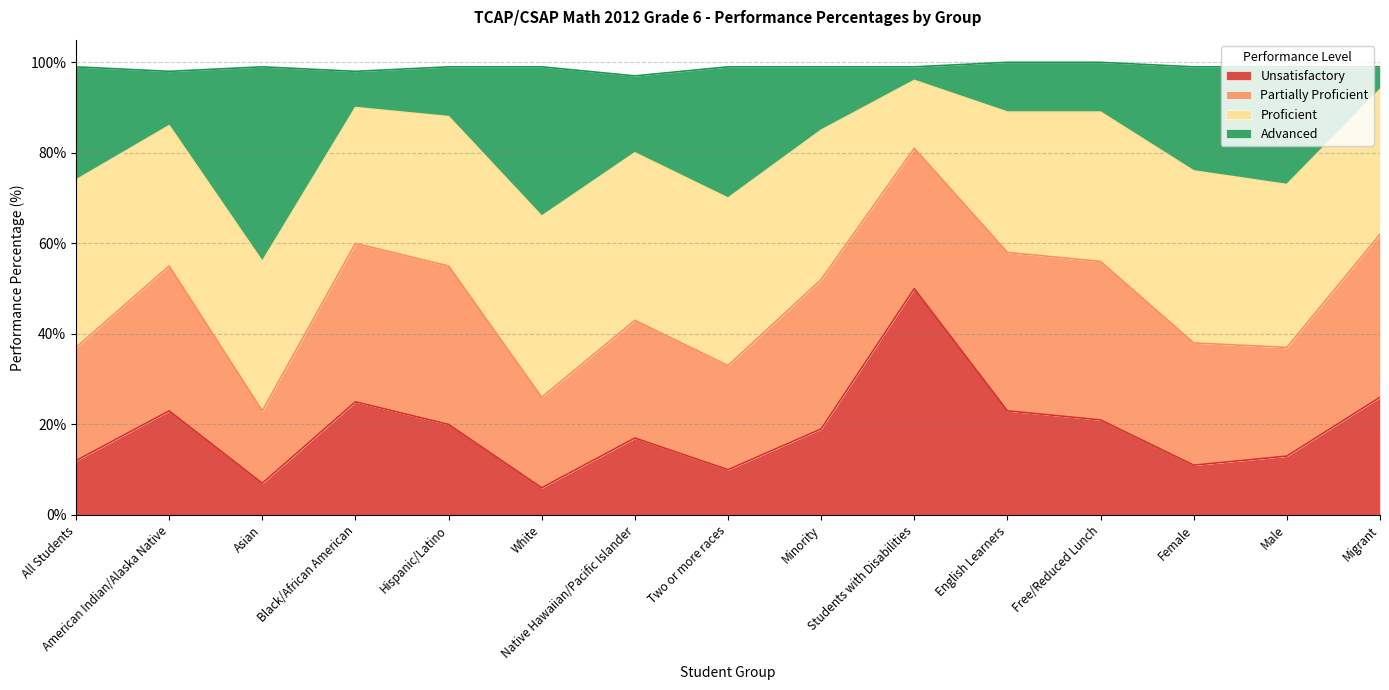

What is the highest value of the Unsatisfactory series?

50